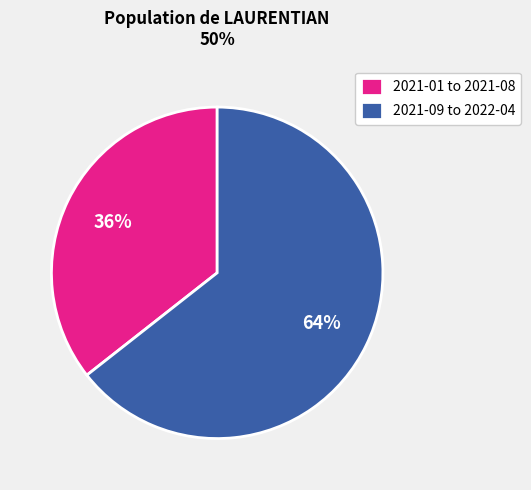

The 2021-09 to 2022-04 slice represents 59% of the pie. True or false?

False